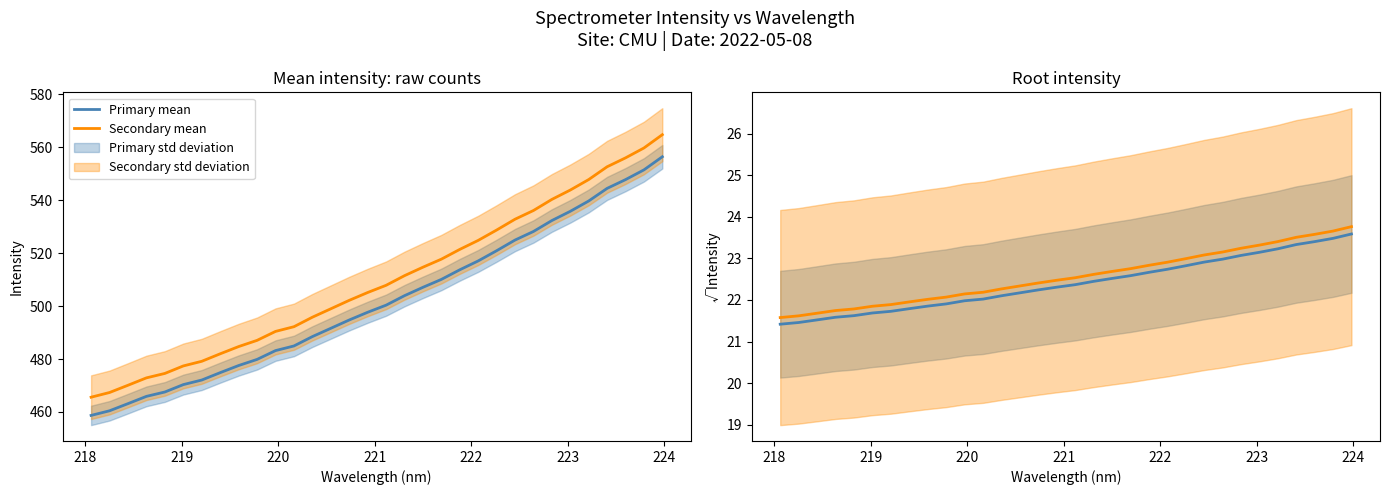

How many data points in Secondary mean are above 22?

24